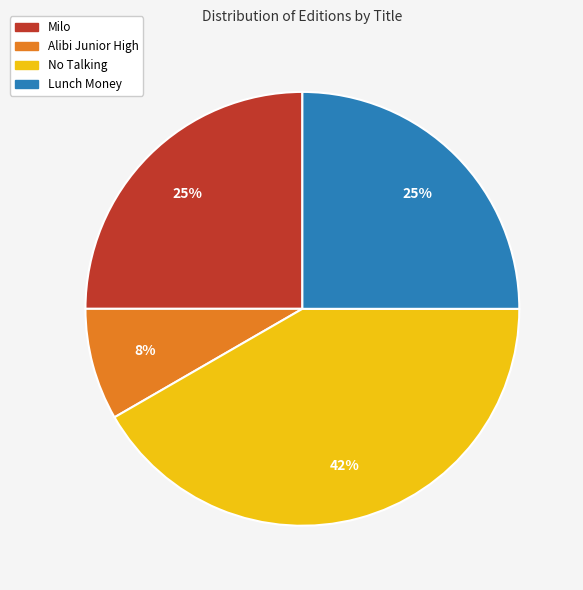

To the nearest percent, what is the combined percentage of Lunch Money and Alibi Junior High?

33%